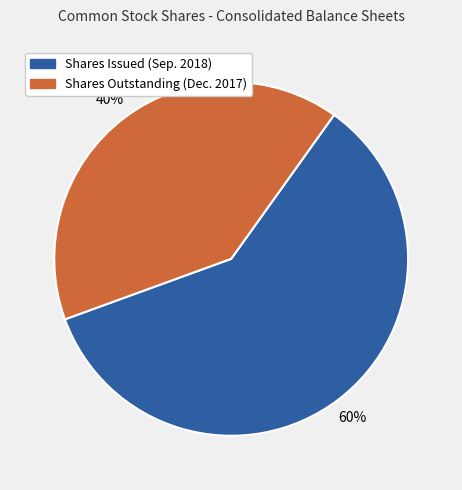

True or false: Shares Issued (Sep. 2018) accounts for 72% of the total.

False